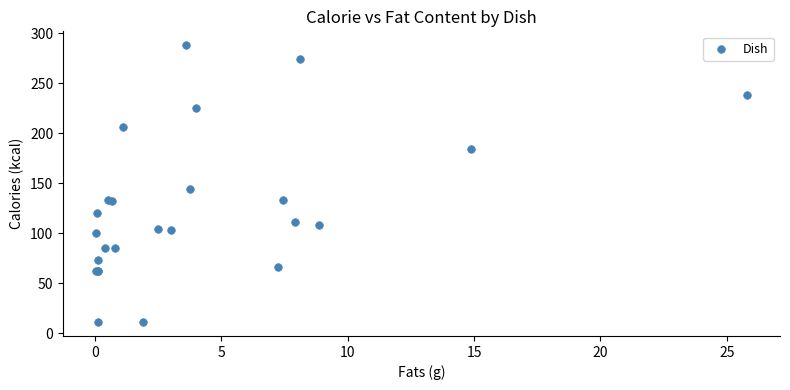

What Y value in the scatter plot is closest to 149?

144